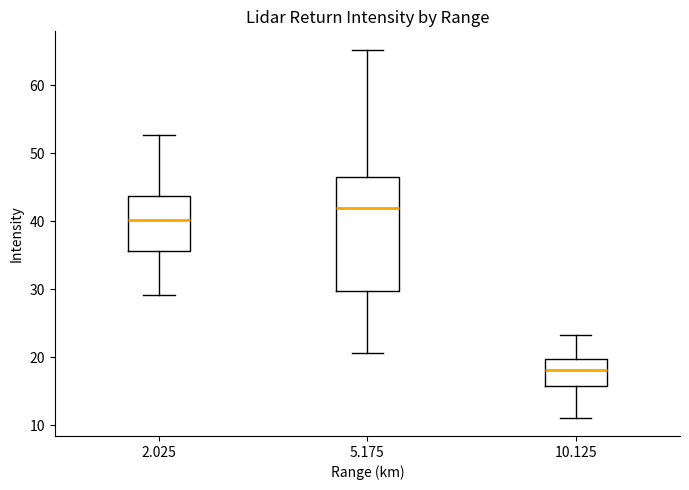

Which box is the tallest, from its lower edge to its upper edge?

5.175